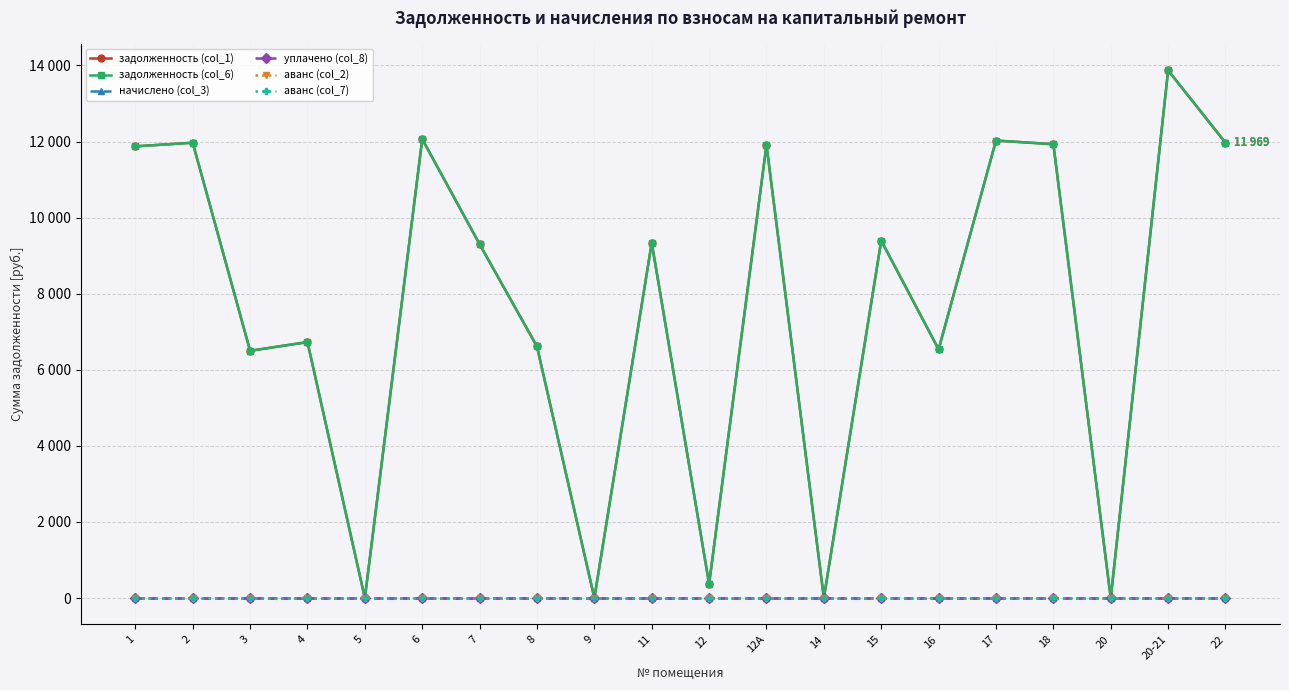

True or false: аванс (col_2) and аванс (col_7) cross at least once.

False